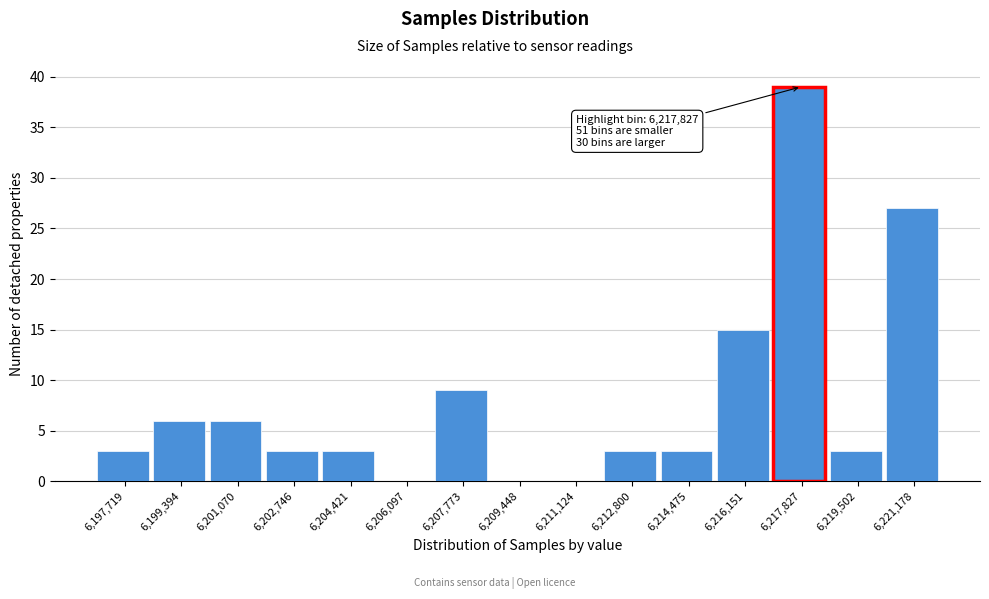

Reading right to left, transcribe all the data shown in this chart.

6,221,178=27	6,219,502=3	6,217,827=39	6,216,151=15	6,214,475=3	6,212,800=3	6,211,124=0	6,209,448=0	6,207,773=9	6,206,097=0	6,204,421=3	6,202,746=3	6,201,070=6	6,199,394=6	6,197,719=3